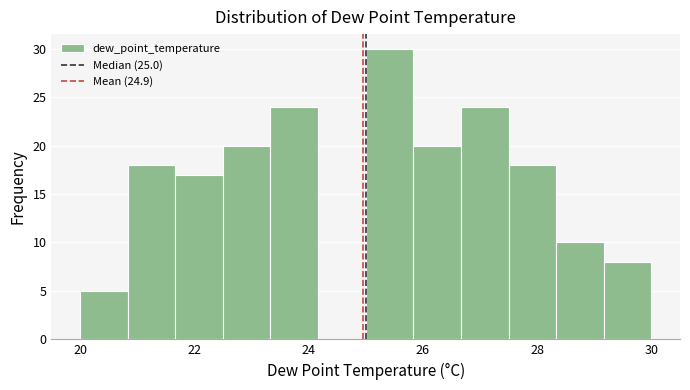

Reading left to right, transcribe this chart: for each bar, give the range it covers on the x-axis and its height. Neither the bar edges nor the heights are printed on the chart, so give them approximately, as read against the axes.

20.0 to 20.8: 5
20.8 to 21.6: 18
21.6 to 22.6: 17
22.6 to 23.4: 20
23.4 to 24.2: 24
24.2 to 25.0: 0
25.0 to 25.8: 30
25.8 to 26.6: 20
26.6 to 27.6: 24
27.6 to 28.4: 18
28.4 to 29.2: 10
29.2 to 30.0: 8